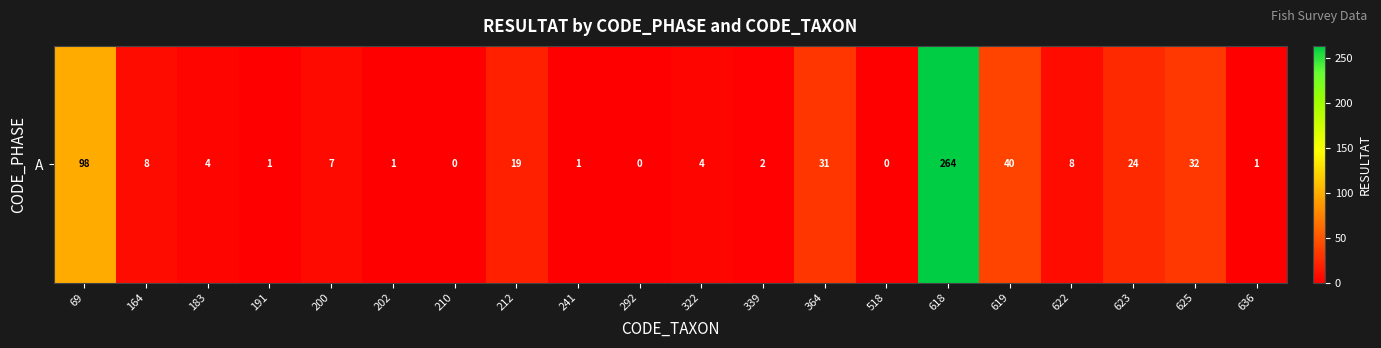

Is it true that the value at 202 is 1?

True